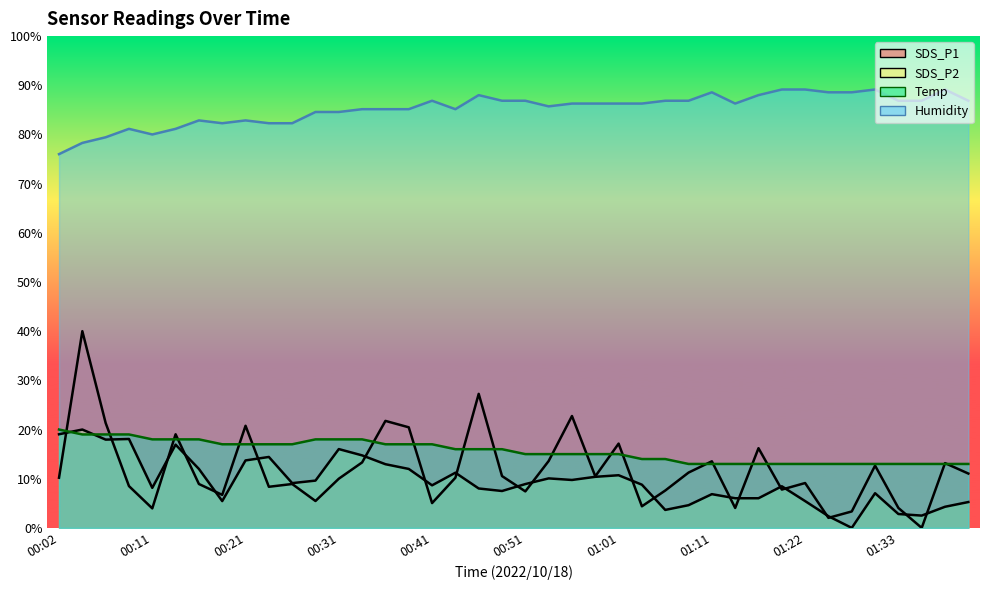

What are all the series names shown in the legend?

SDS_P1, SDS_P2, Temp, Humidity